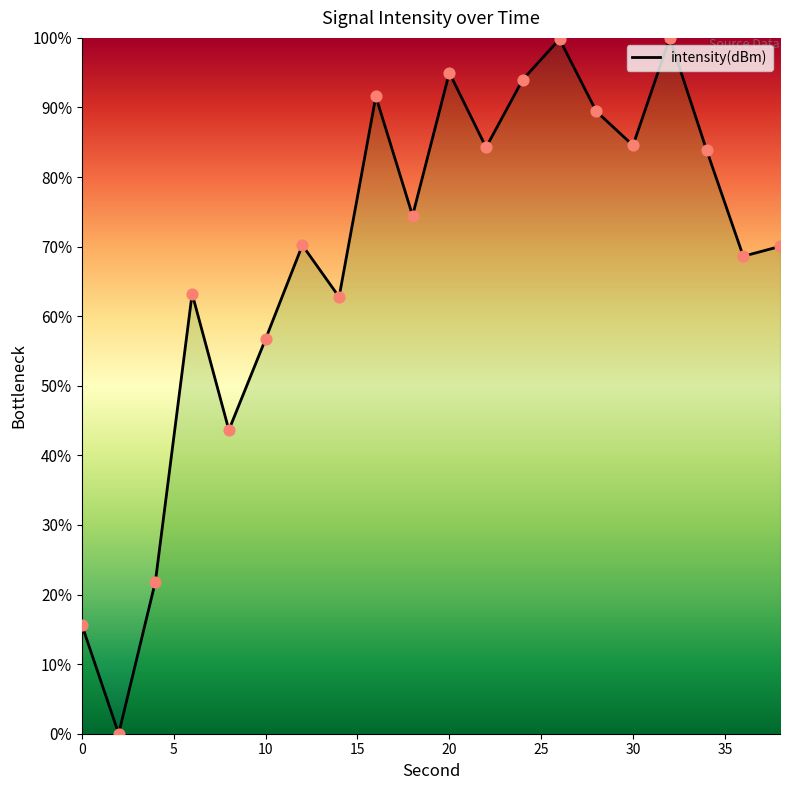

What is the maximum value shown in the chart?

100.0